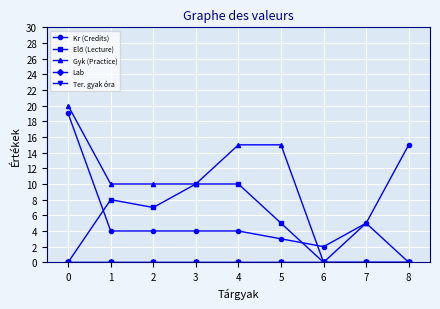

Rank the categories by Lab value from highest to lowest.

0, 1, 2, 3, 4, 5, 6, 7, 8